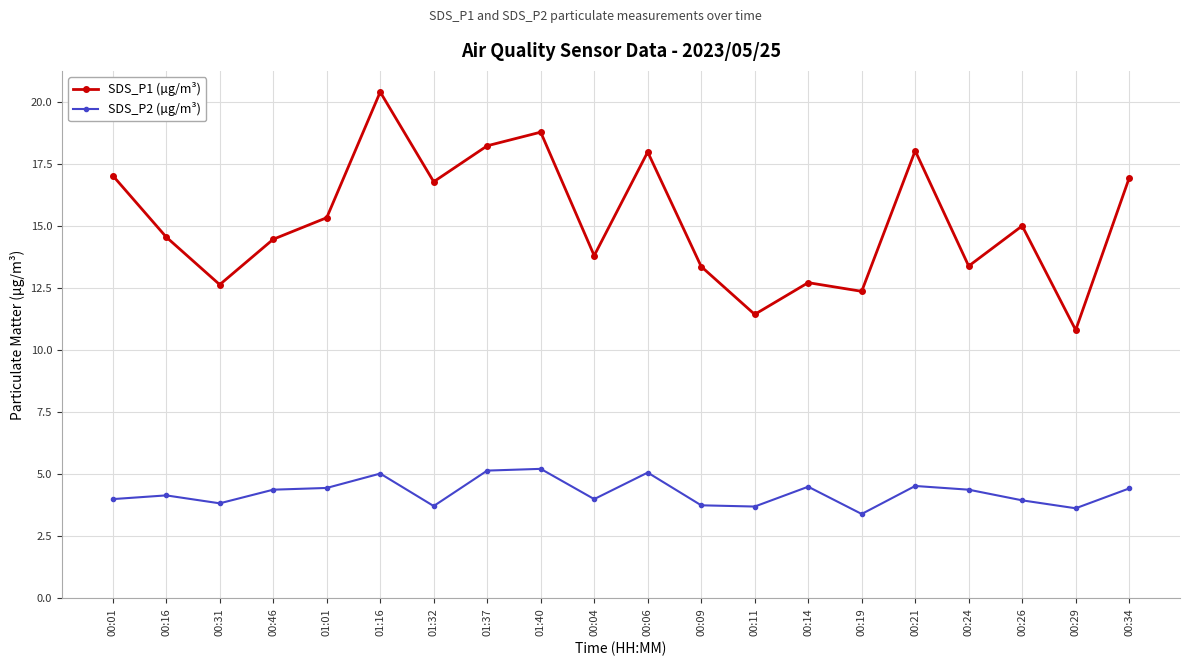

At which category does the chart reach its minimum across all series?

00:19